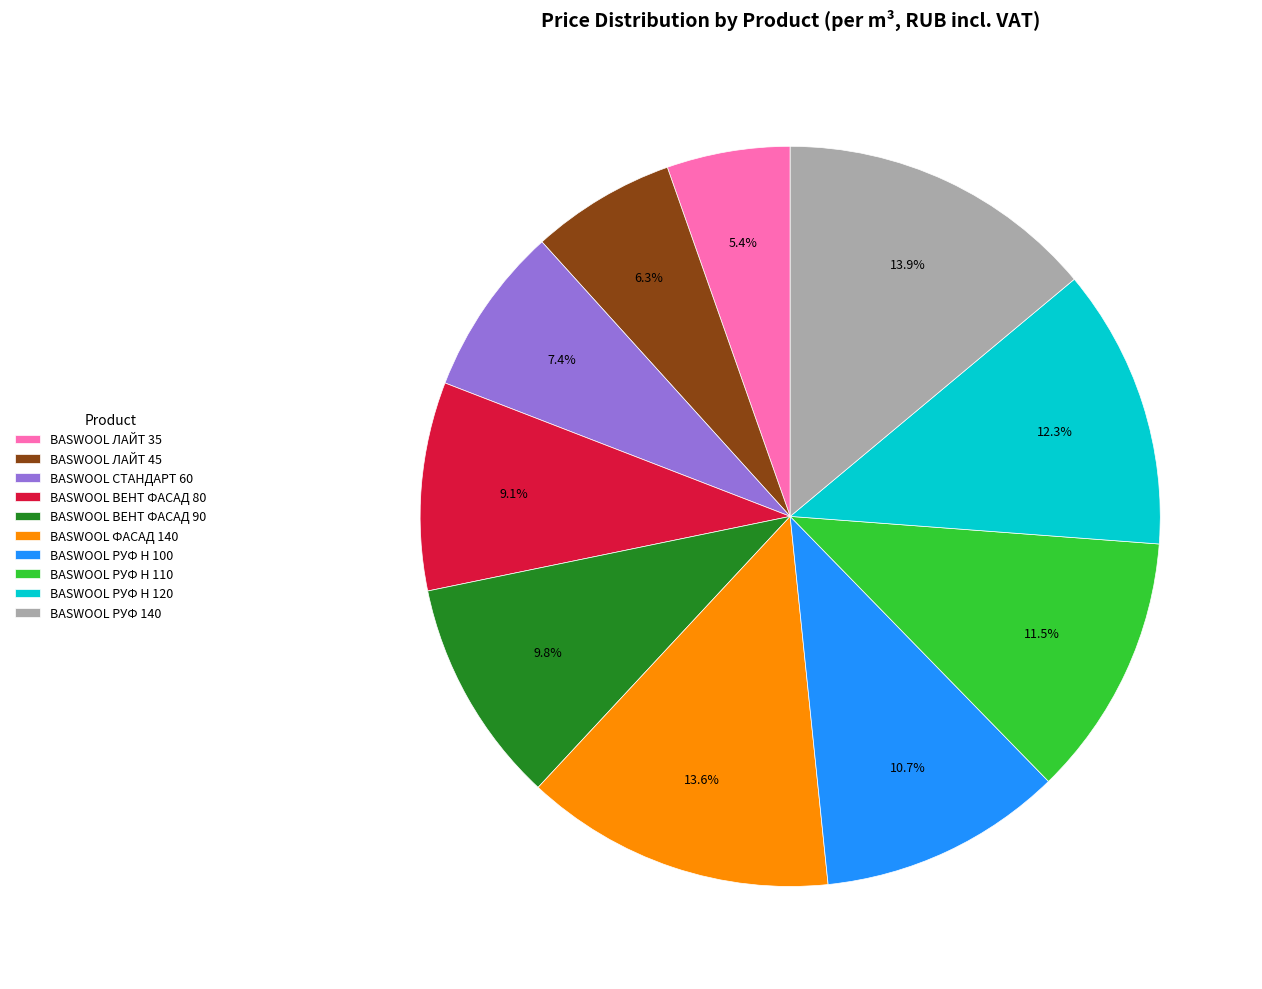

True or false: BASWOOL ВЕНТ ФАСАД 90 accounts for 1% of the total.

False